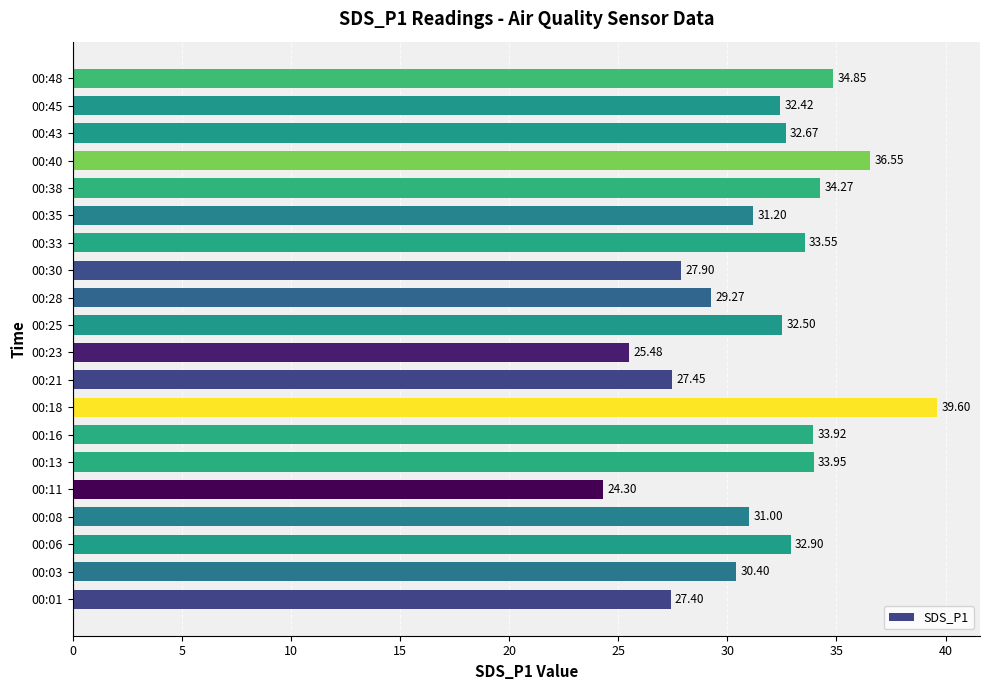

Which label corresponds to the smallest value in the chart?

00:11